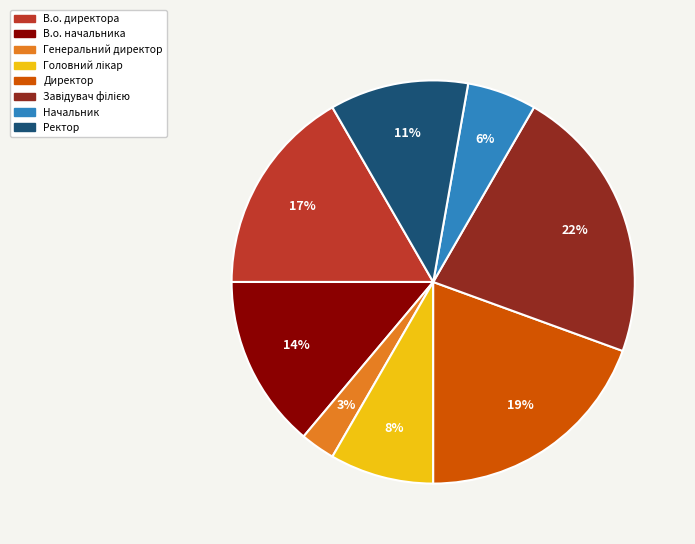

To the nearest percent, what is the difference between the largest and smallest slice percentages?

19%